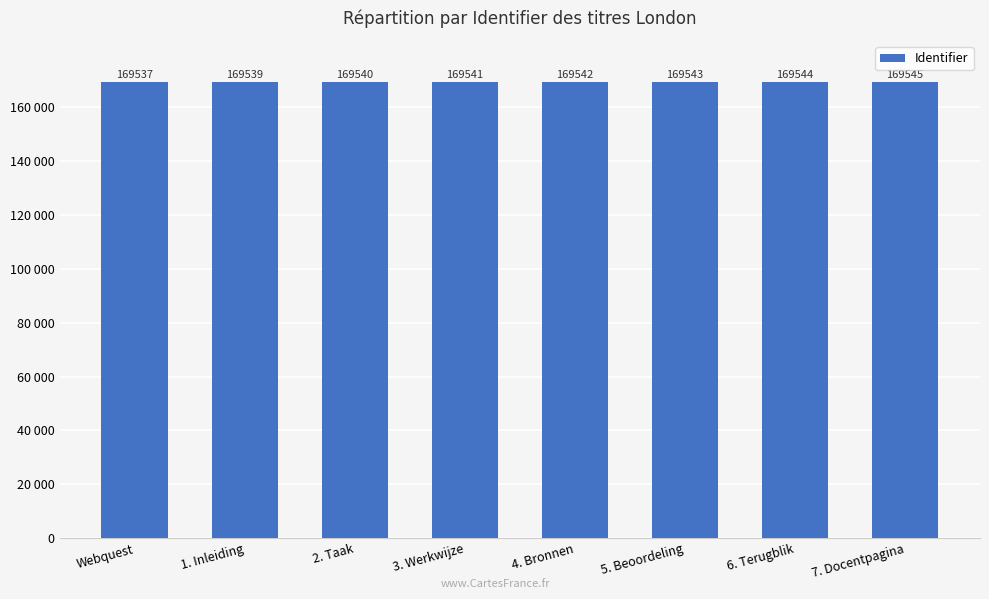

Are the bars horizontal?

No